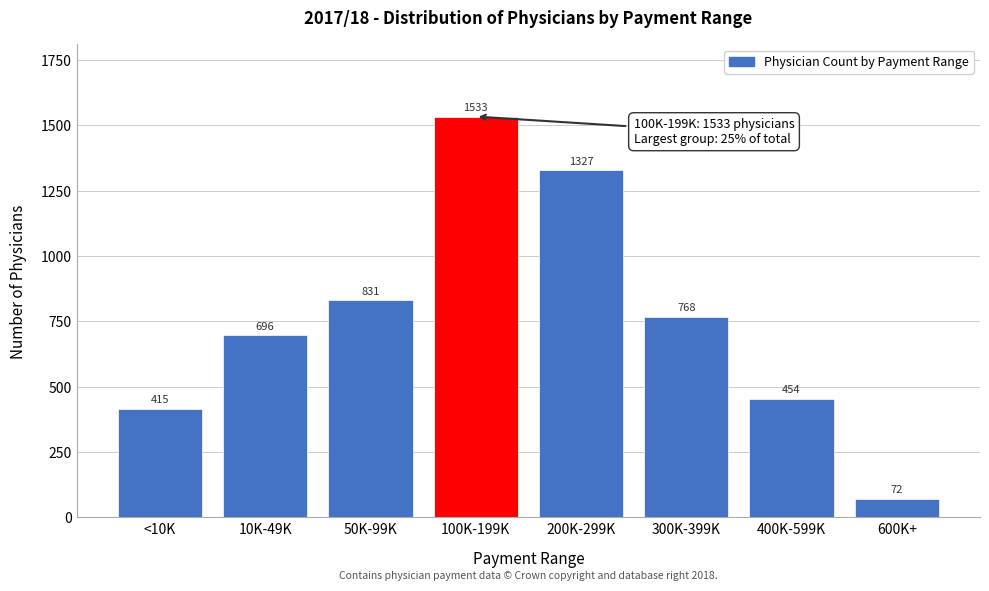

Reading left to right, extract all data points from this chart.

415	696	831	1533	1327	768	454	72